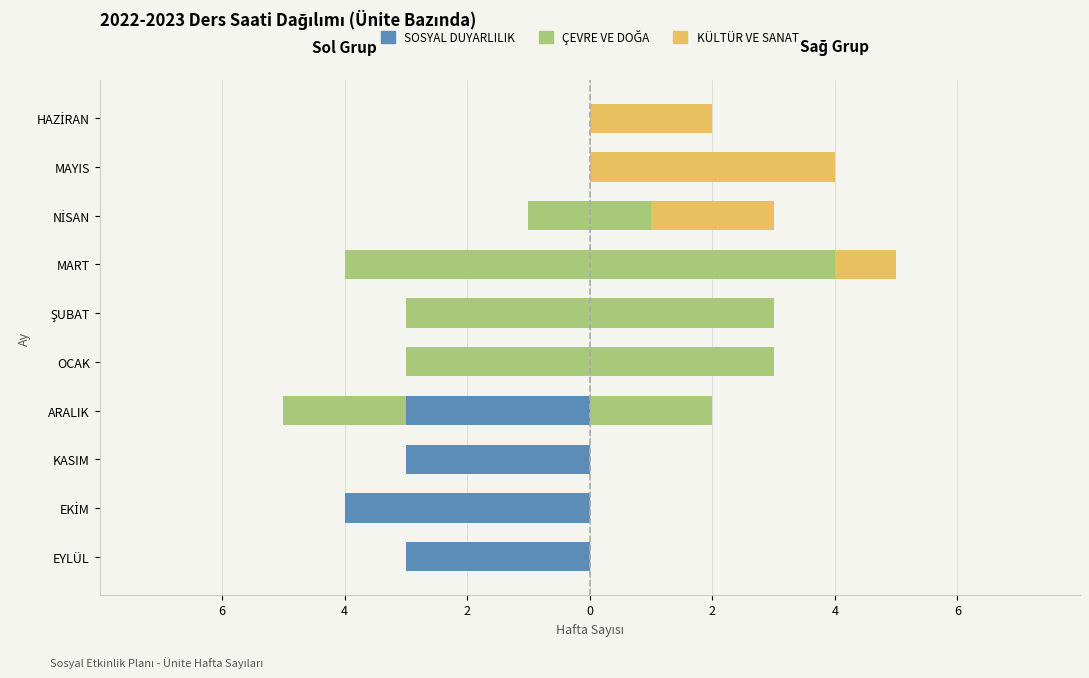

How many ÇEVRE VE DOĞA (Sol) values are between -3 and 0?

9